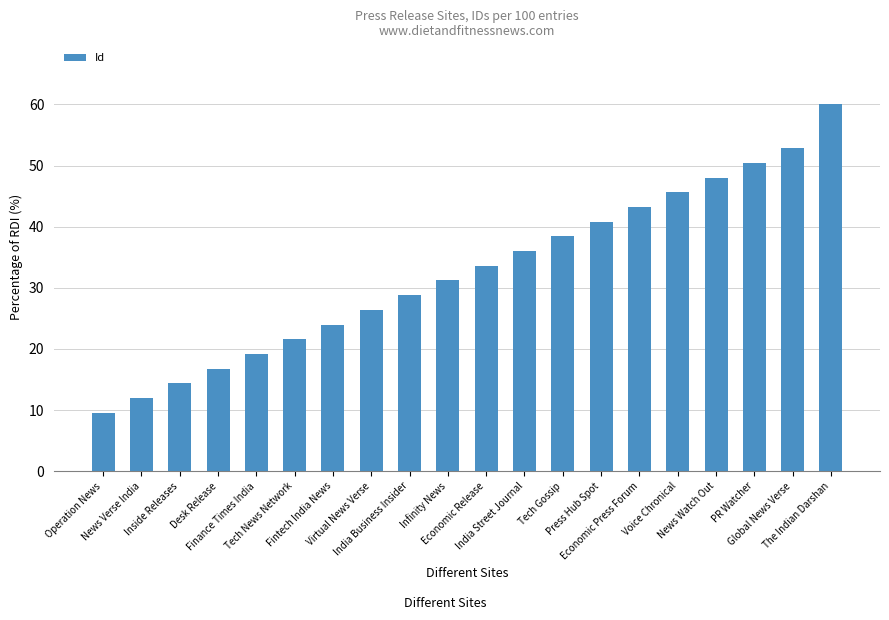

Are the bars horizontal?

No